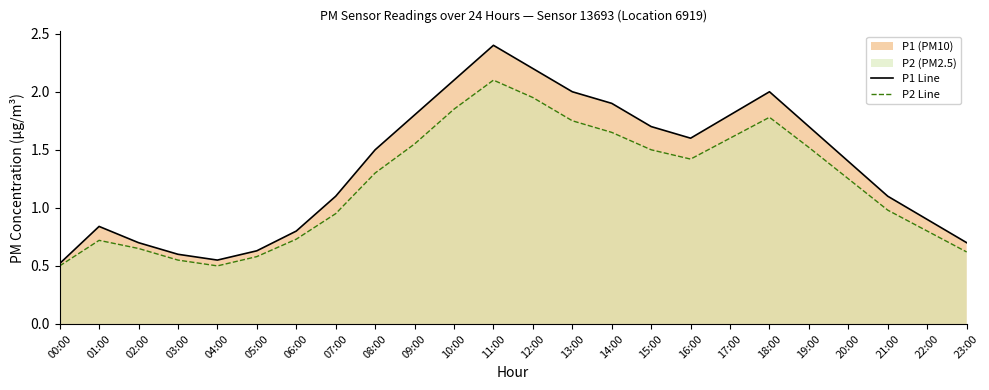

Reading left to right, list all the values displayed in this chart.

P1 Line: 0.5	0.8	0.7	0.6	0.6	0.6	0.8	1.1	1.5	1.8	2.1	2.4	2.2	2.0	1.9	1.7	1.6	1.8	2.0	1.7	1.4	1.1	0.9	0.7
P2 Line: 0.5	0.7	0.7	0.6	0.5	0.6	0.7	0.9	1.3	1.6	1.9	2.1	1.9	1.8	1.6	1.5	1.4	1.6	1.8	1.5	1.2	1.0	0.8	0.6